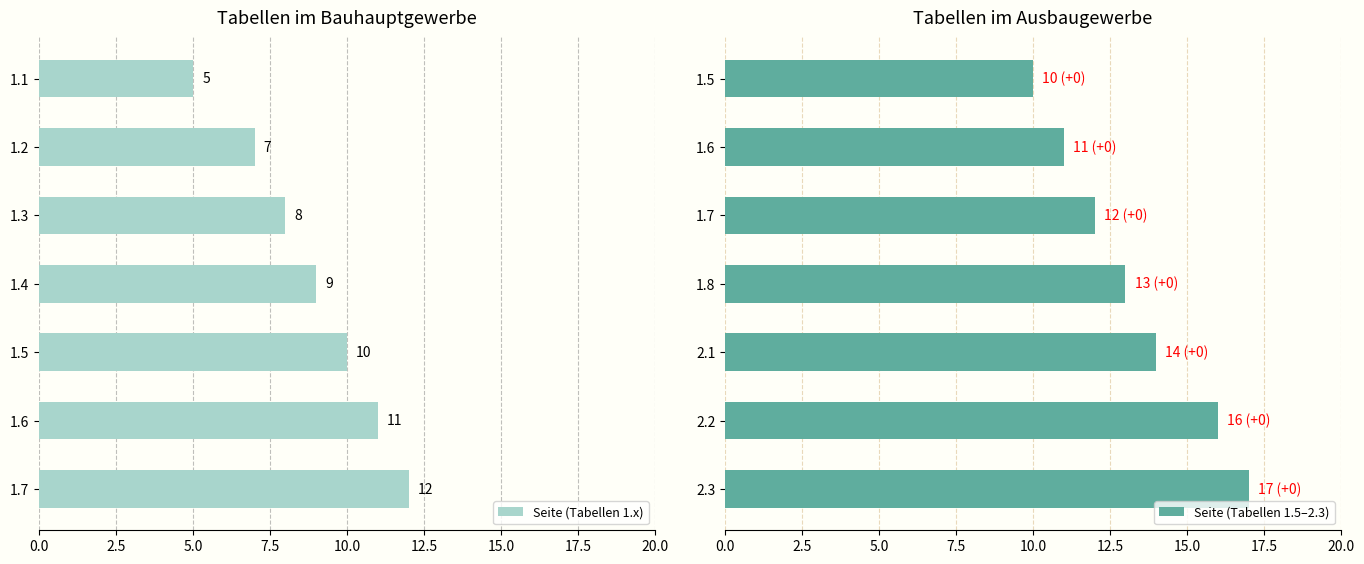

Which series has the largest total across all categories?

Seite (Tabellen 1.5–2.3)